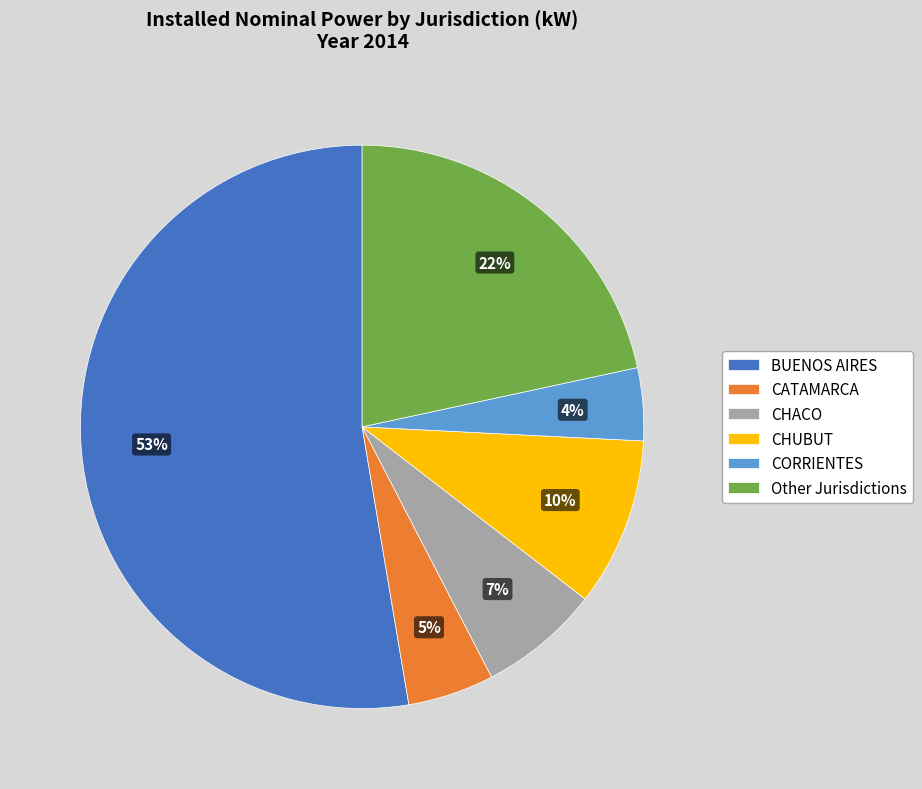

What is the largest slice in the pie chart?

BUENOS AIRES